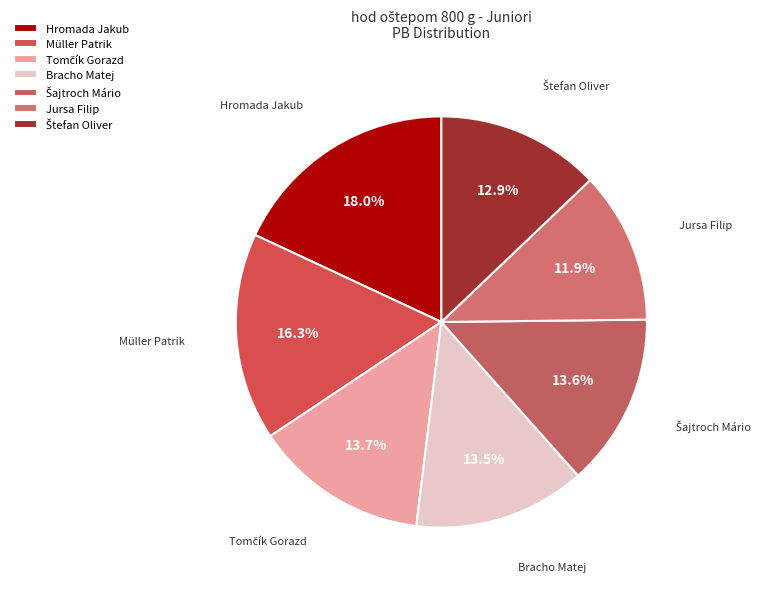

Does any single category account for the majority?

No